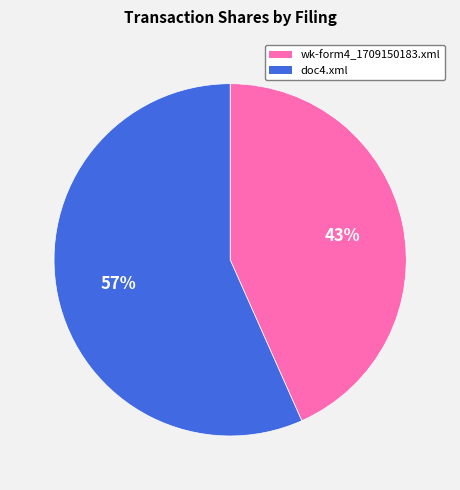

Rank the categories by value from highest to lowest.

doc4.xml, wk-form4_1709150183.xml